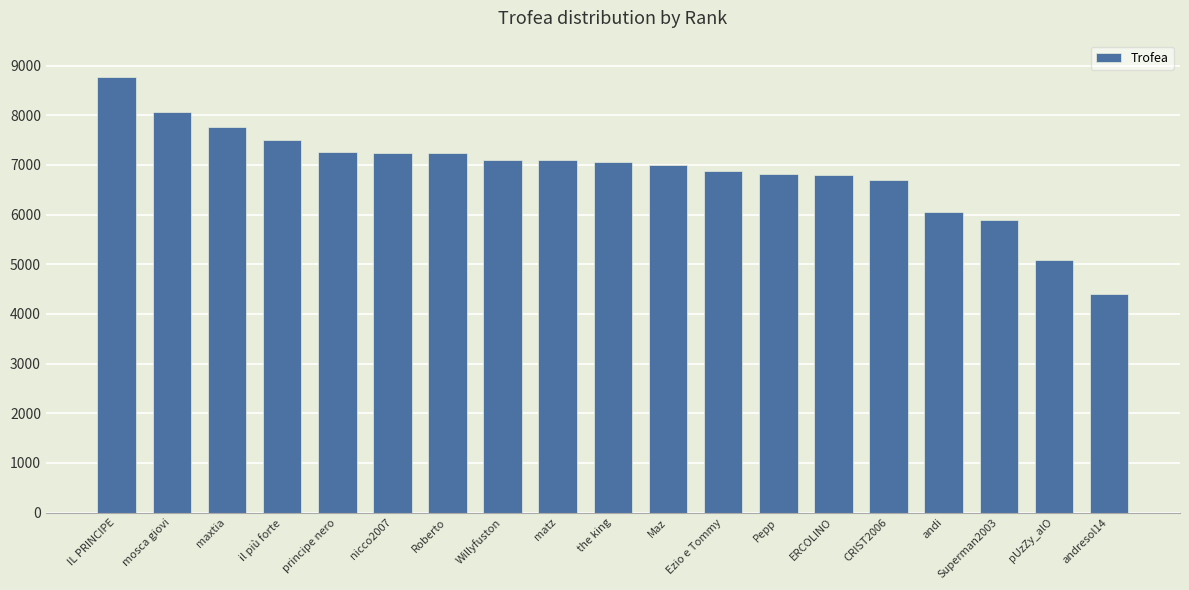

Between il più forte and CRIST2006, which is larger?

il più forte